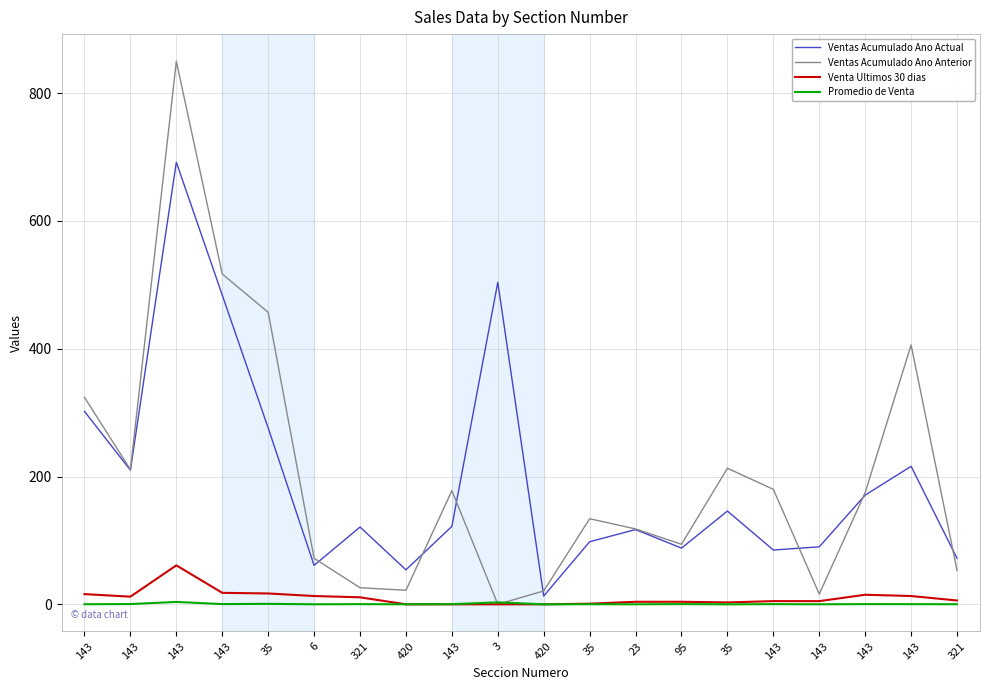

Does the chart have visible grid lines?

Yes